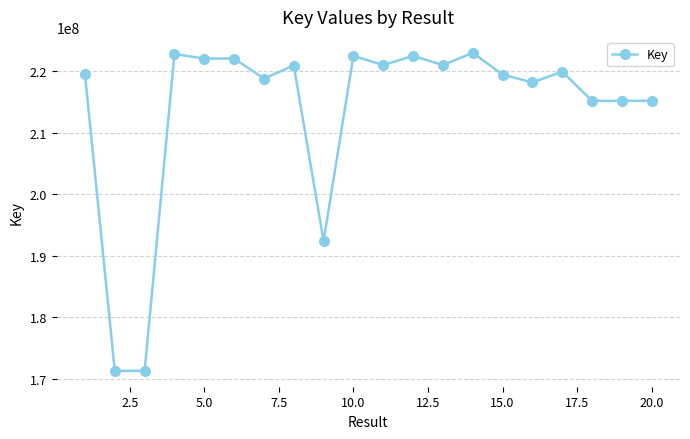

What is the difference between the second highest and second lowest values?

51512183